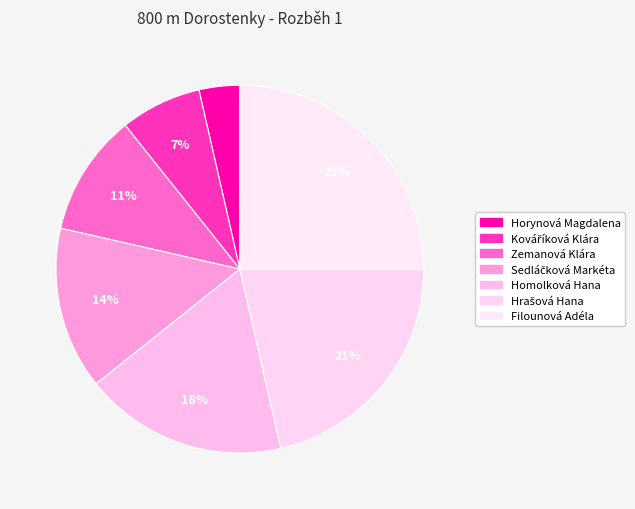

How many slices are in this pie chart?

7